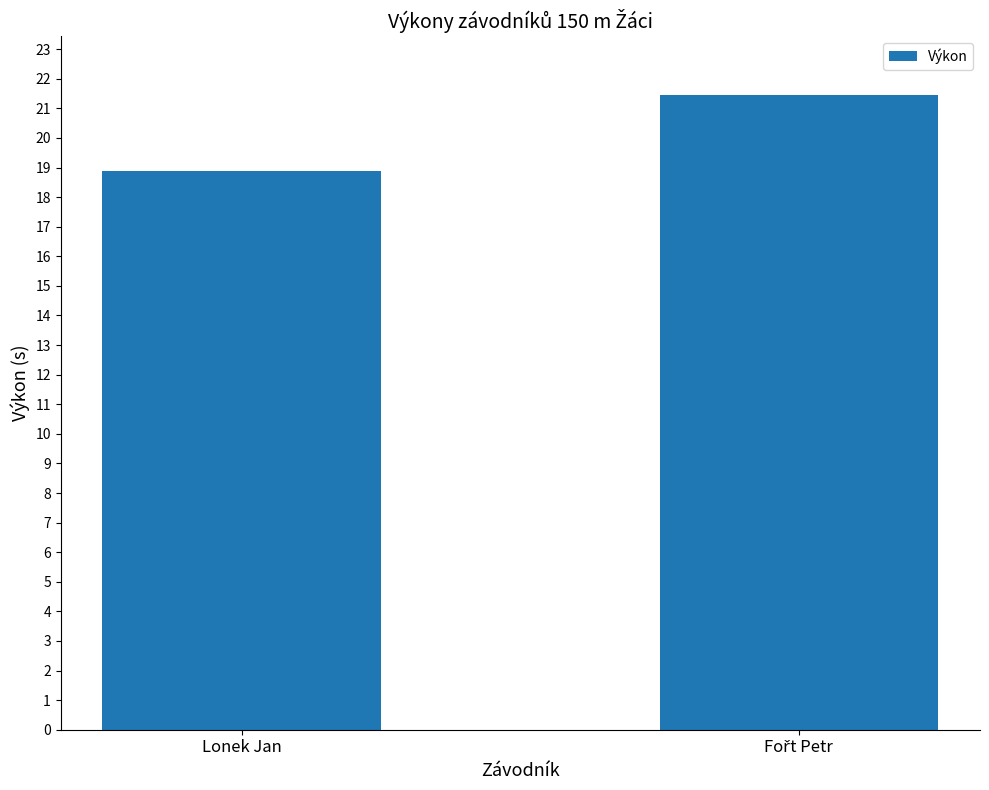

Is it true that the value at Lonek Jan is 6.6?

False